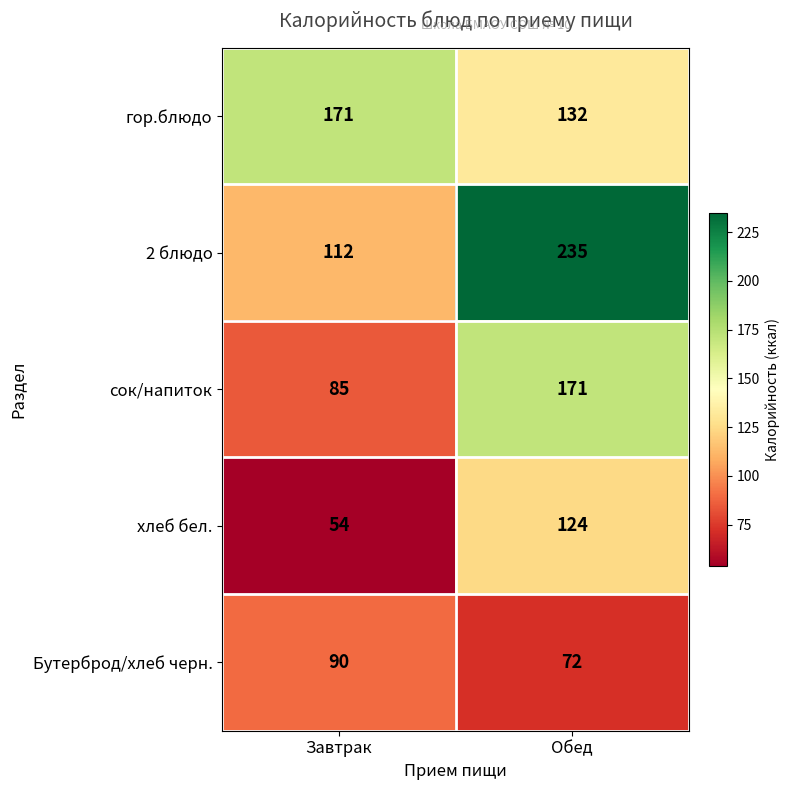

What is the difference between the гор.блюдо values at Обед and Завтрак?

39